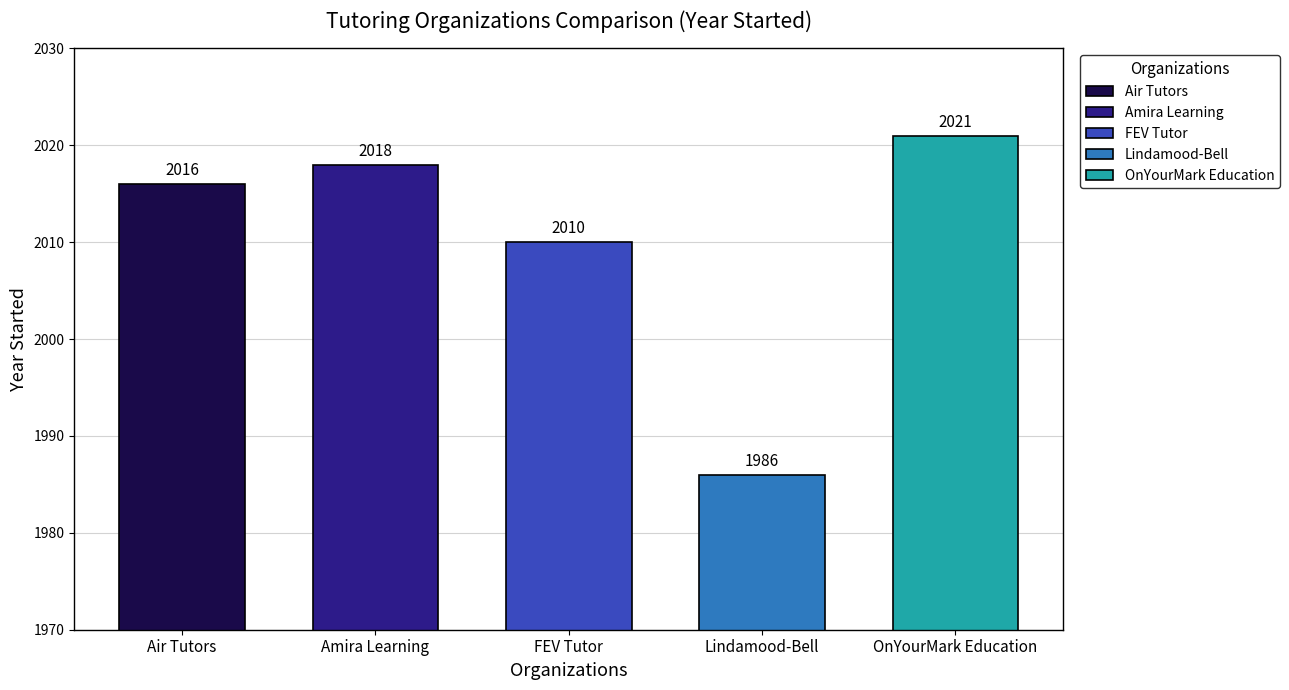

Are the bars horizontal?

No